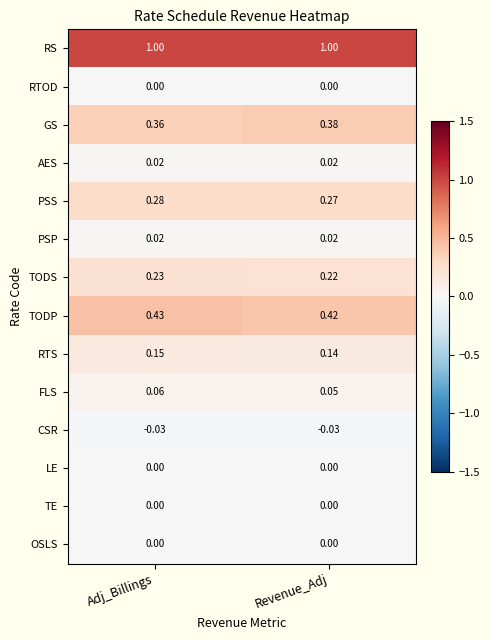

Which category has the highest value in the TODS series?

Adj_Billings